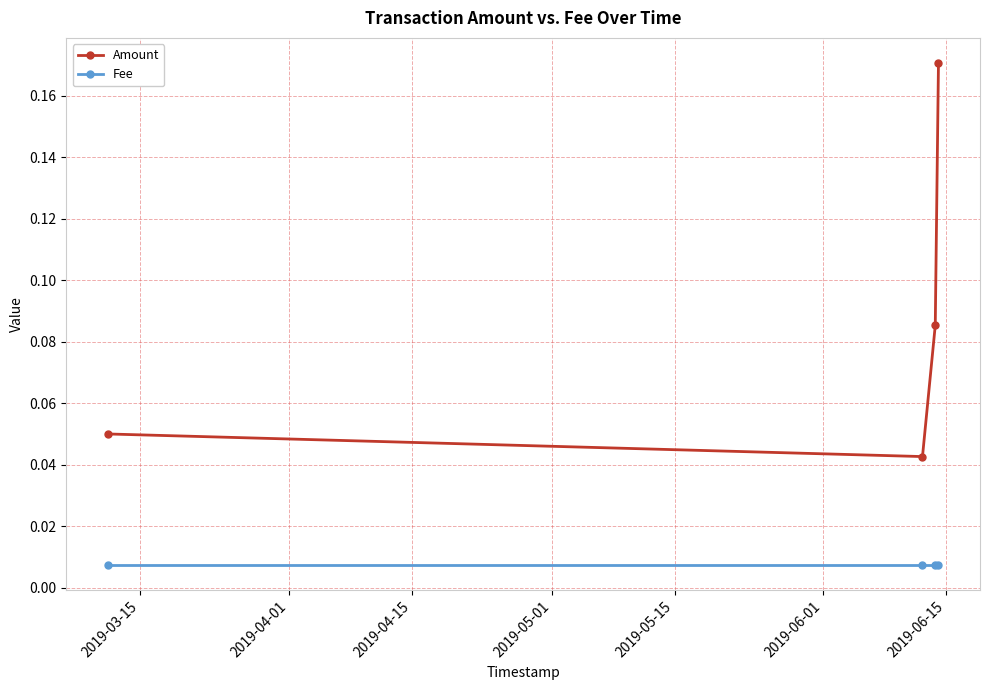

List the series in order of their peak value, lowest first.

Fee, Amount